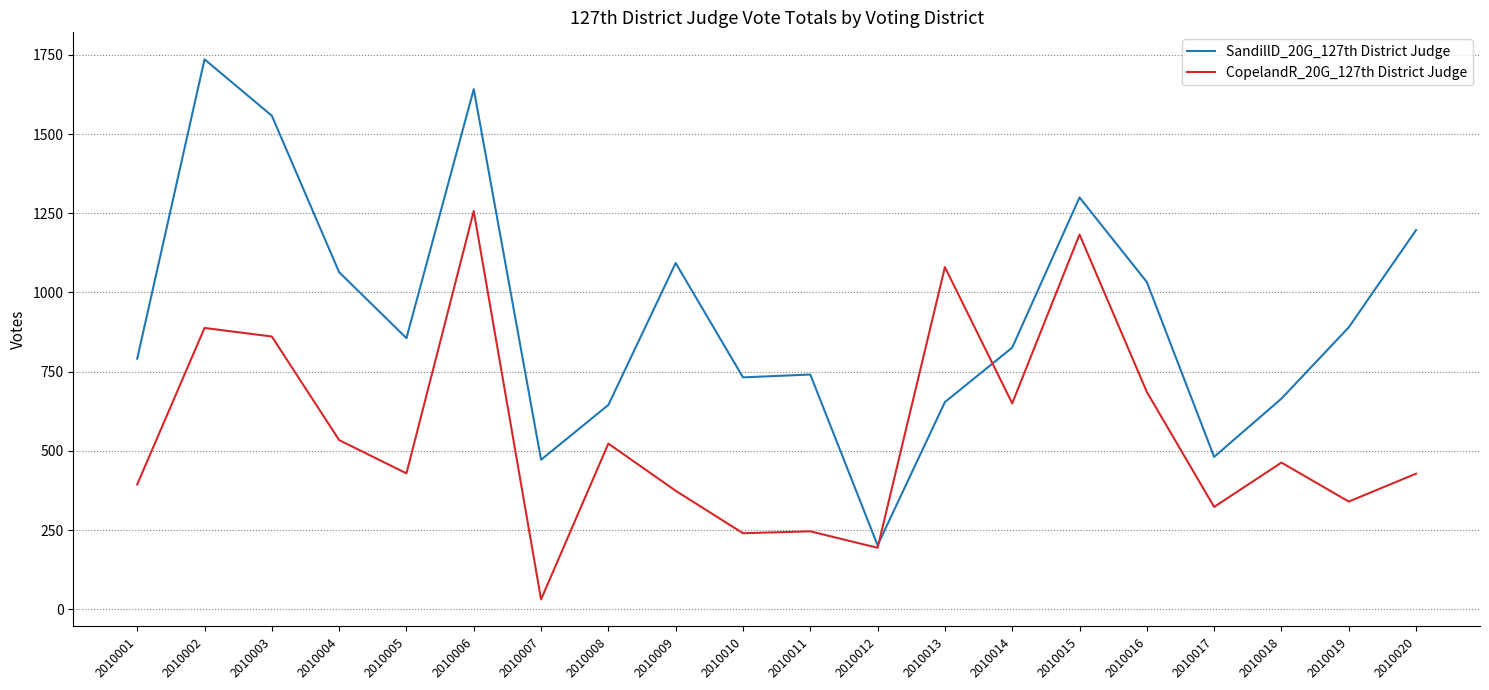

List the series in order of their peak value, highest first.

SandillD_20G_127th District Judge, CopelandR_20G_127th District Judge